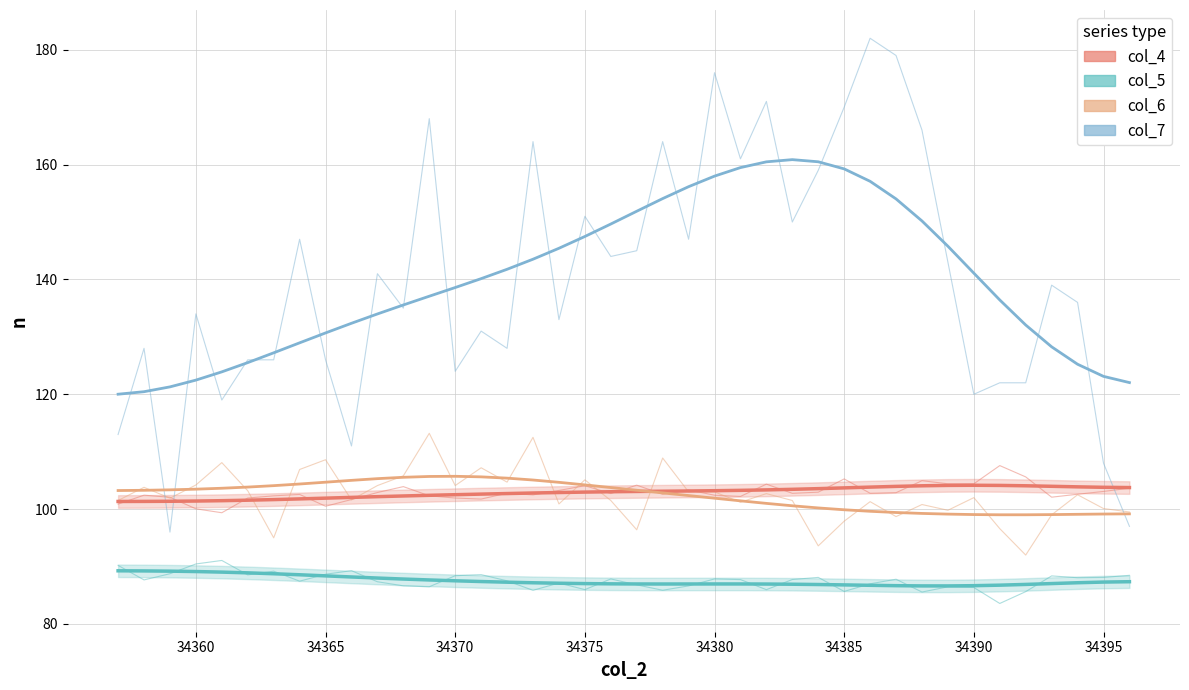

Does the chart display data point markers on the line(s)?

No